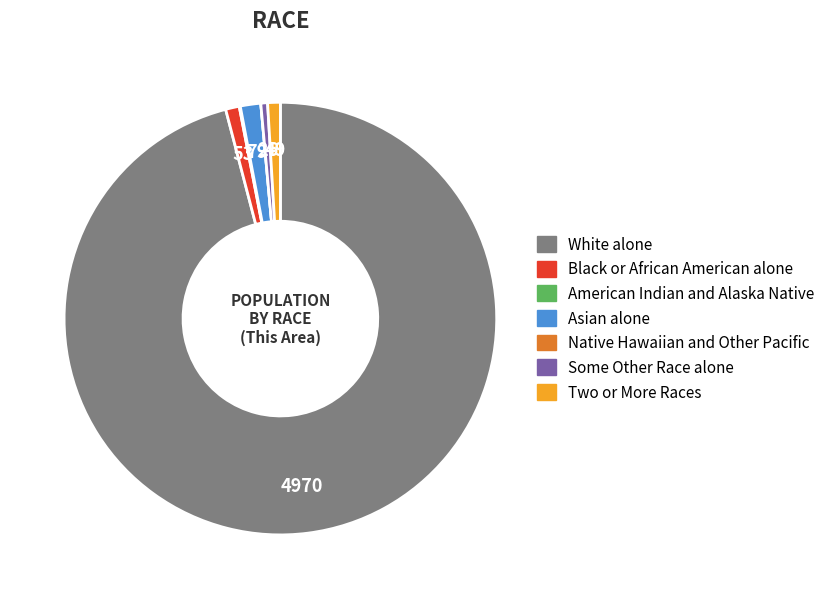

Is there a majority slice in this chart?

Yes